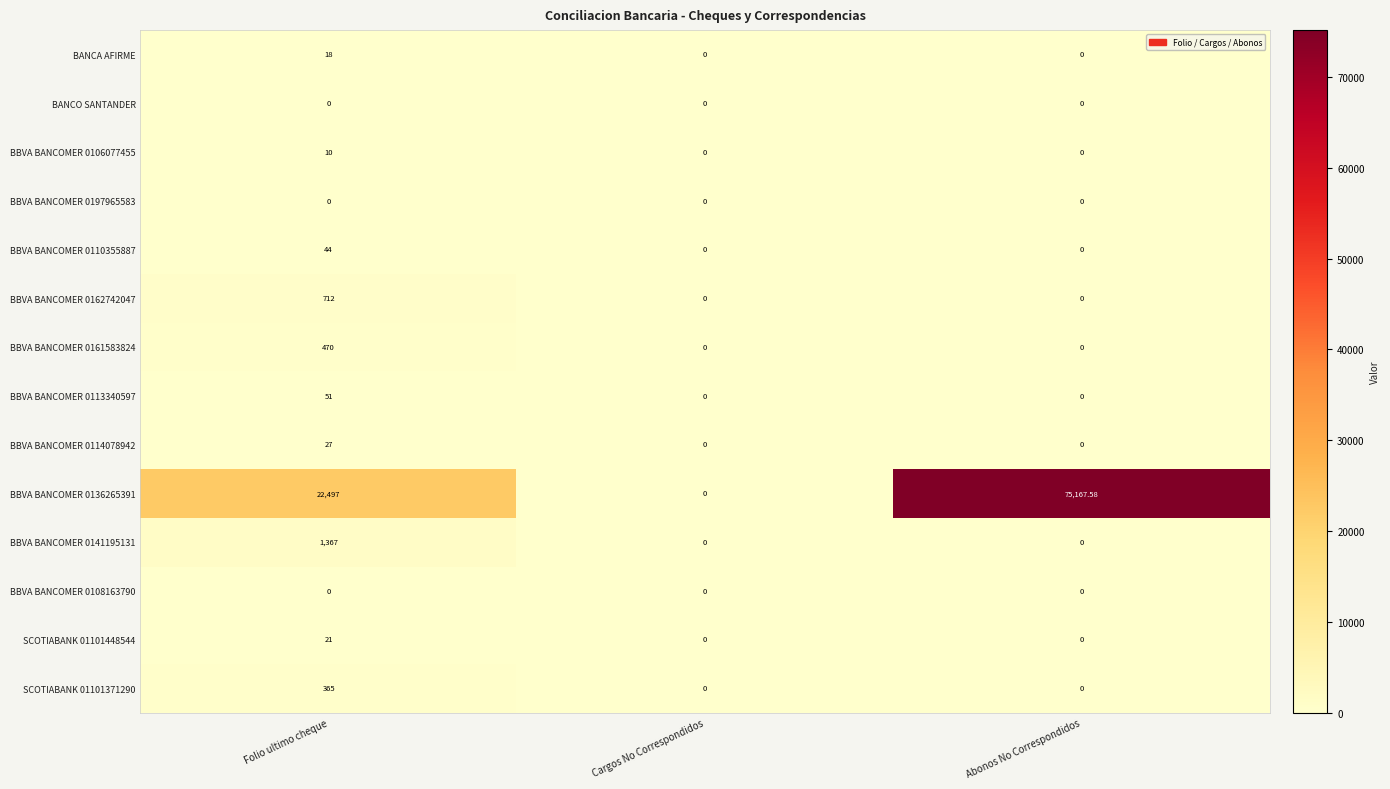

How many positive values does the SCOTIABANK 01101448544 series have?

1